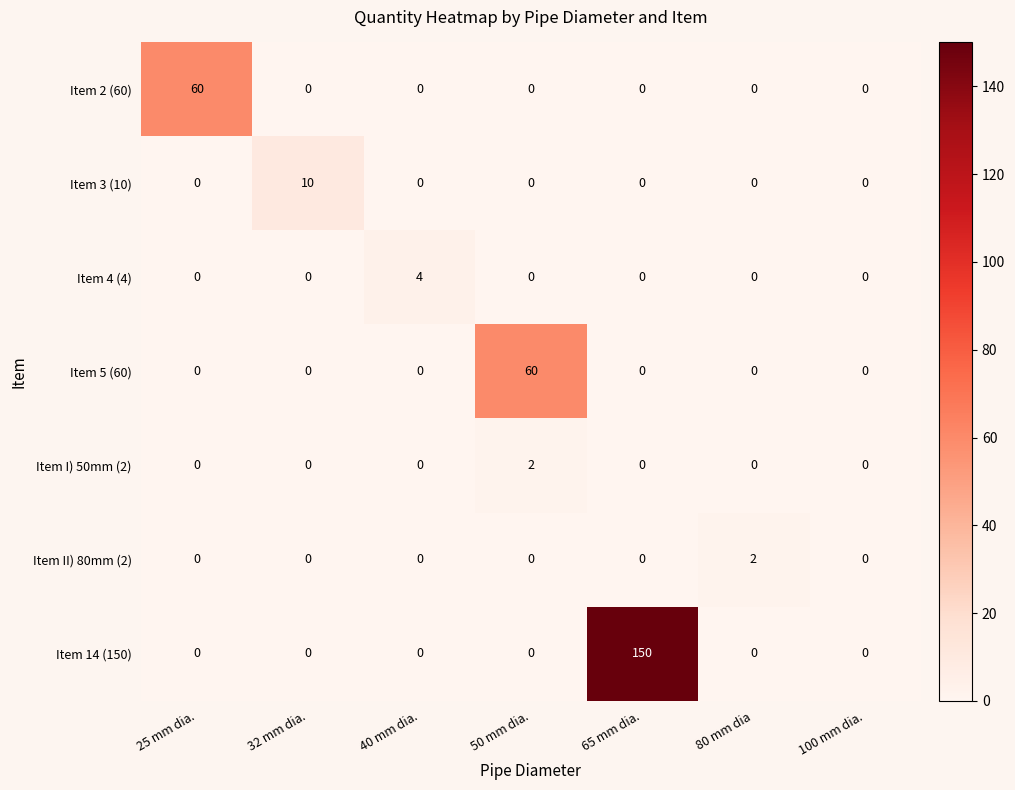

Which category has the highest value across all series?

65 mm dia.